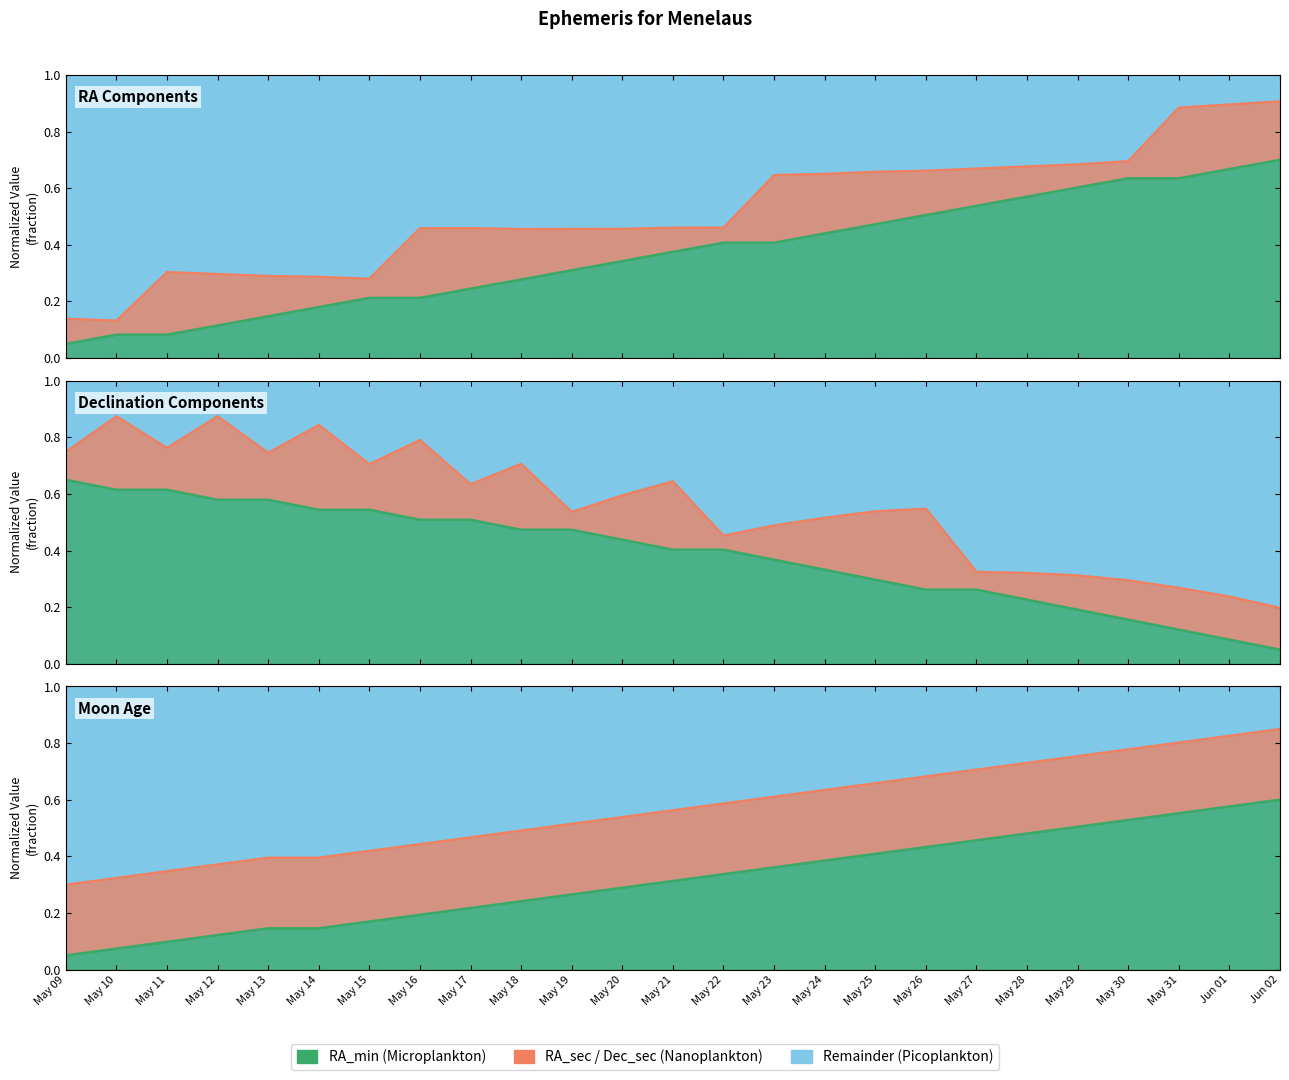

What is the difference between the RA_min values at May 10 and May 21?

0.3